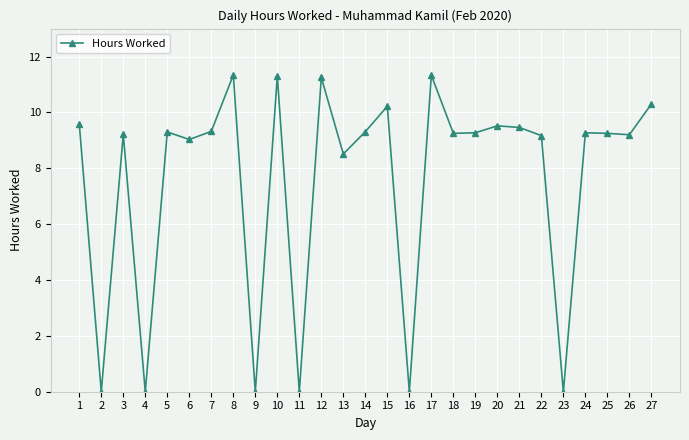

Does the chart have visible grid lines?

Yes